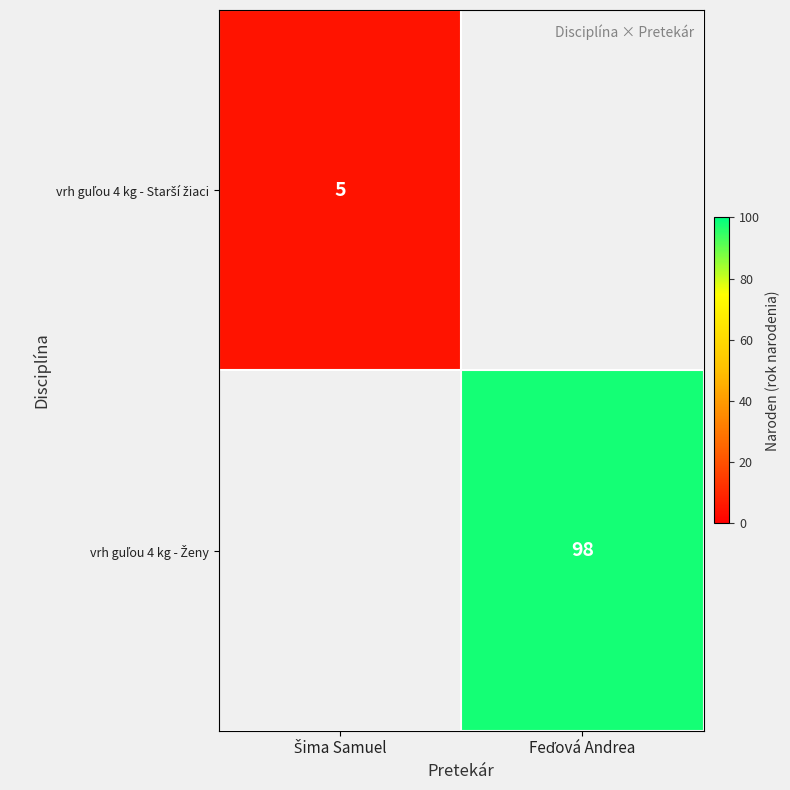

How many positive values does the vrh guľou 4 kg - Starší žiaci series have?

1